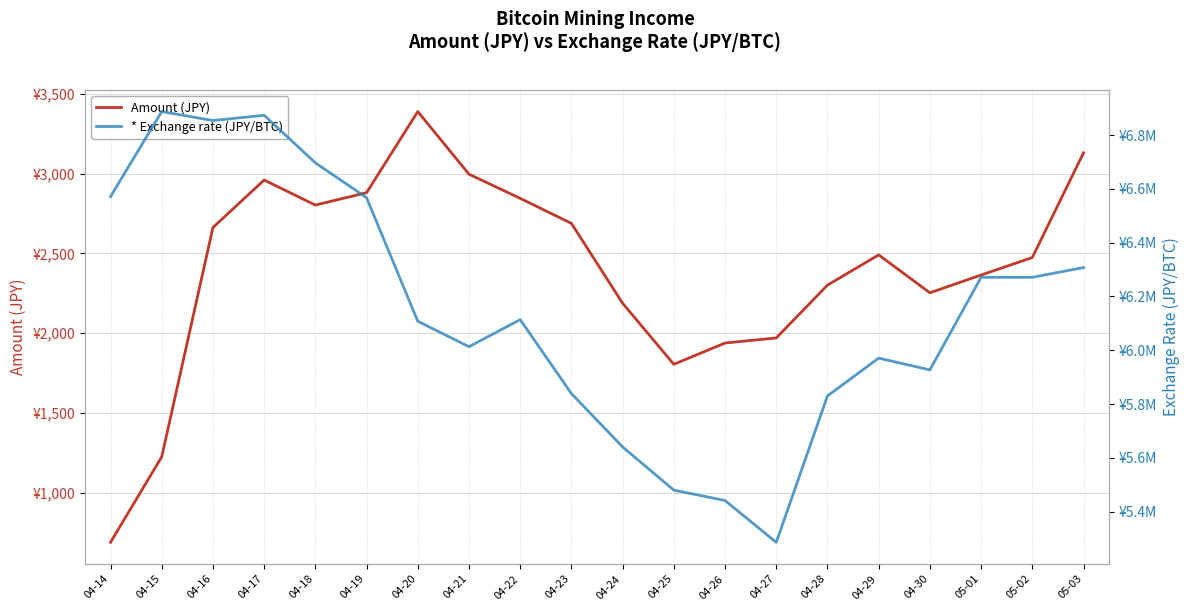

How many lines are shown in the chart?

2